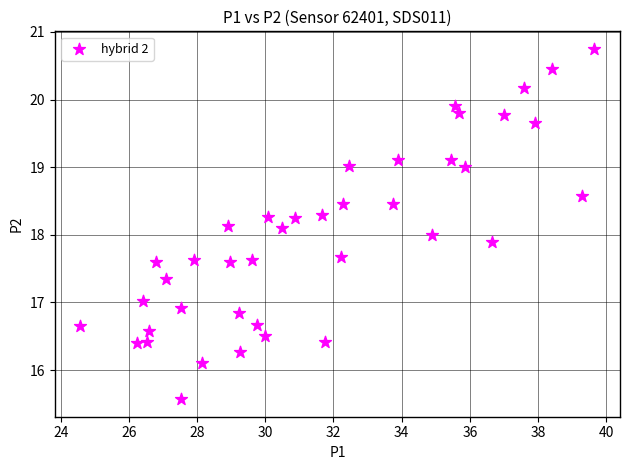

What is the range of X values (max minus min)?

15.1